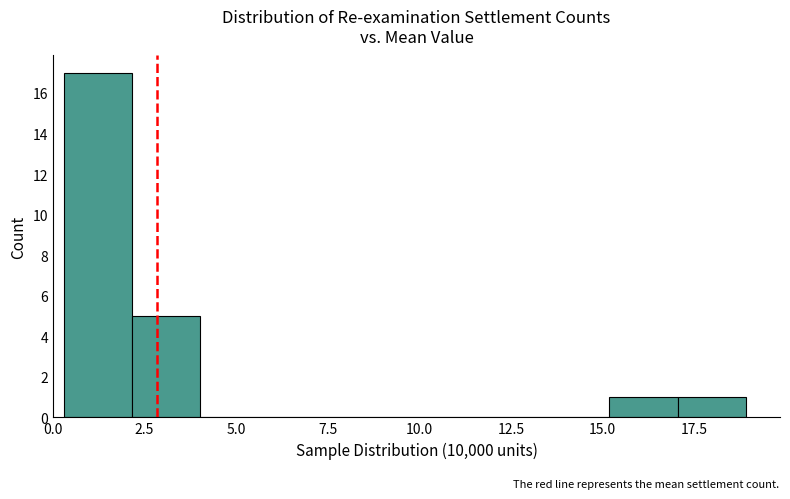

Read against the x-axis, roughly where is the centre of the tallest bar?

1.0